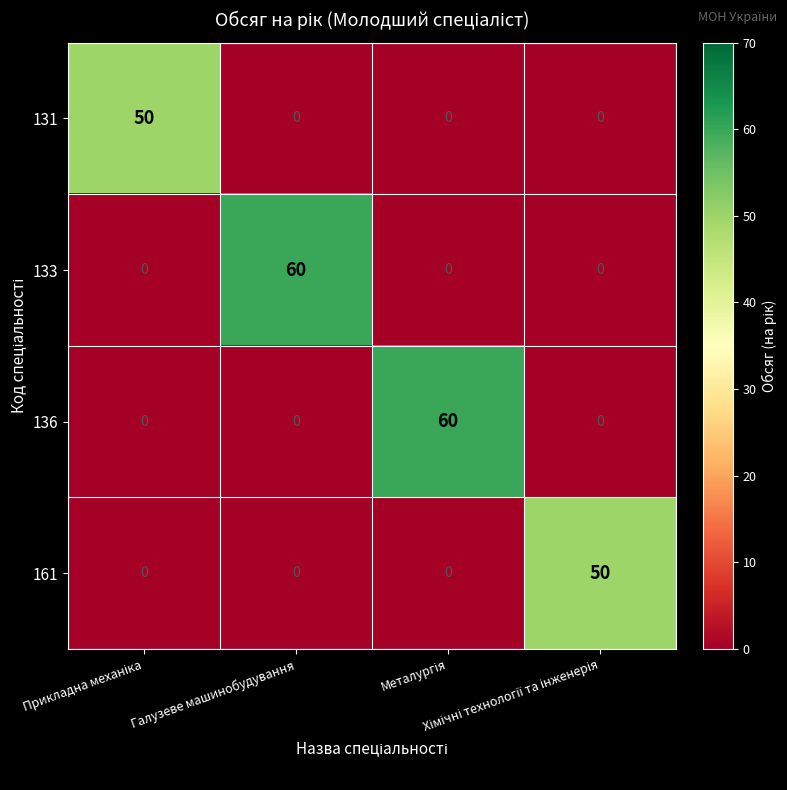

What is the sum of all 161 values?

50